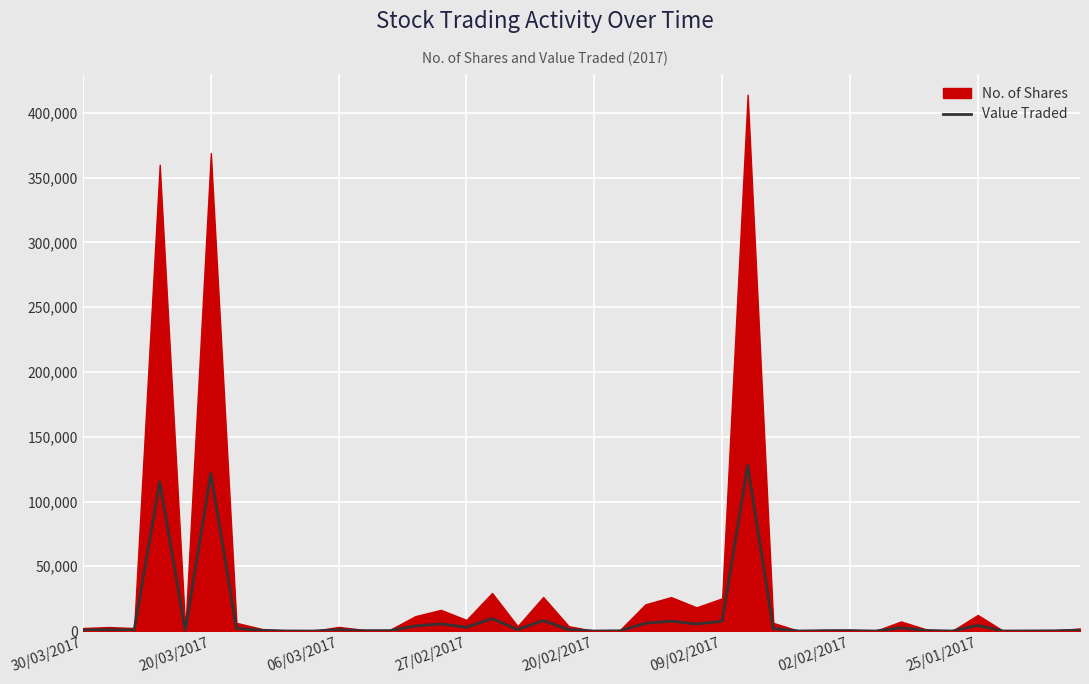

How many values are below 1023?

20